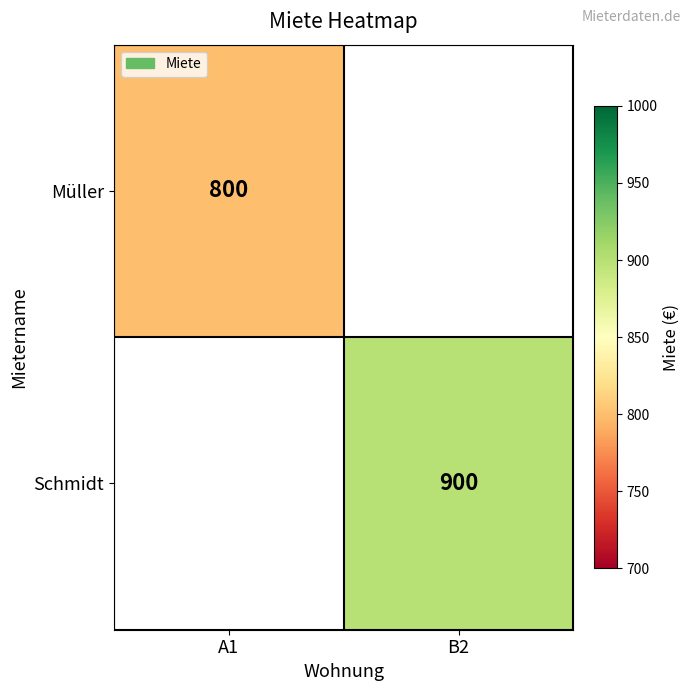

The value of Müller at A1 is 800. True or false?

True